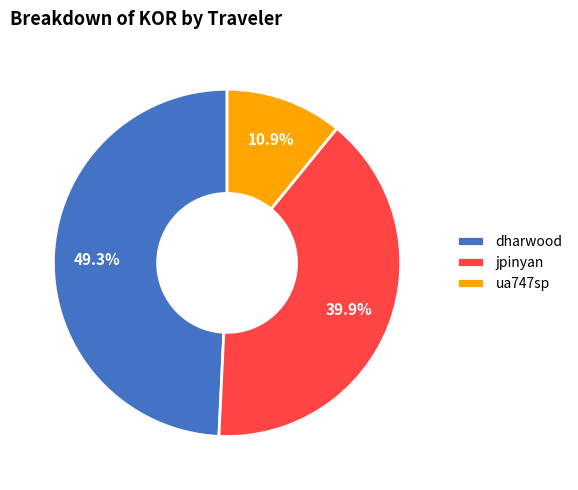

Which has a higher value, jpinyan or ua747sp?

jpinyan